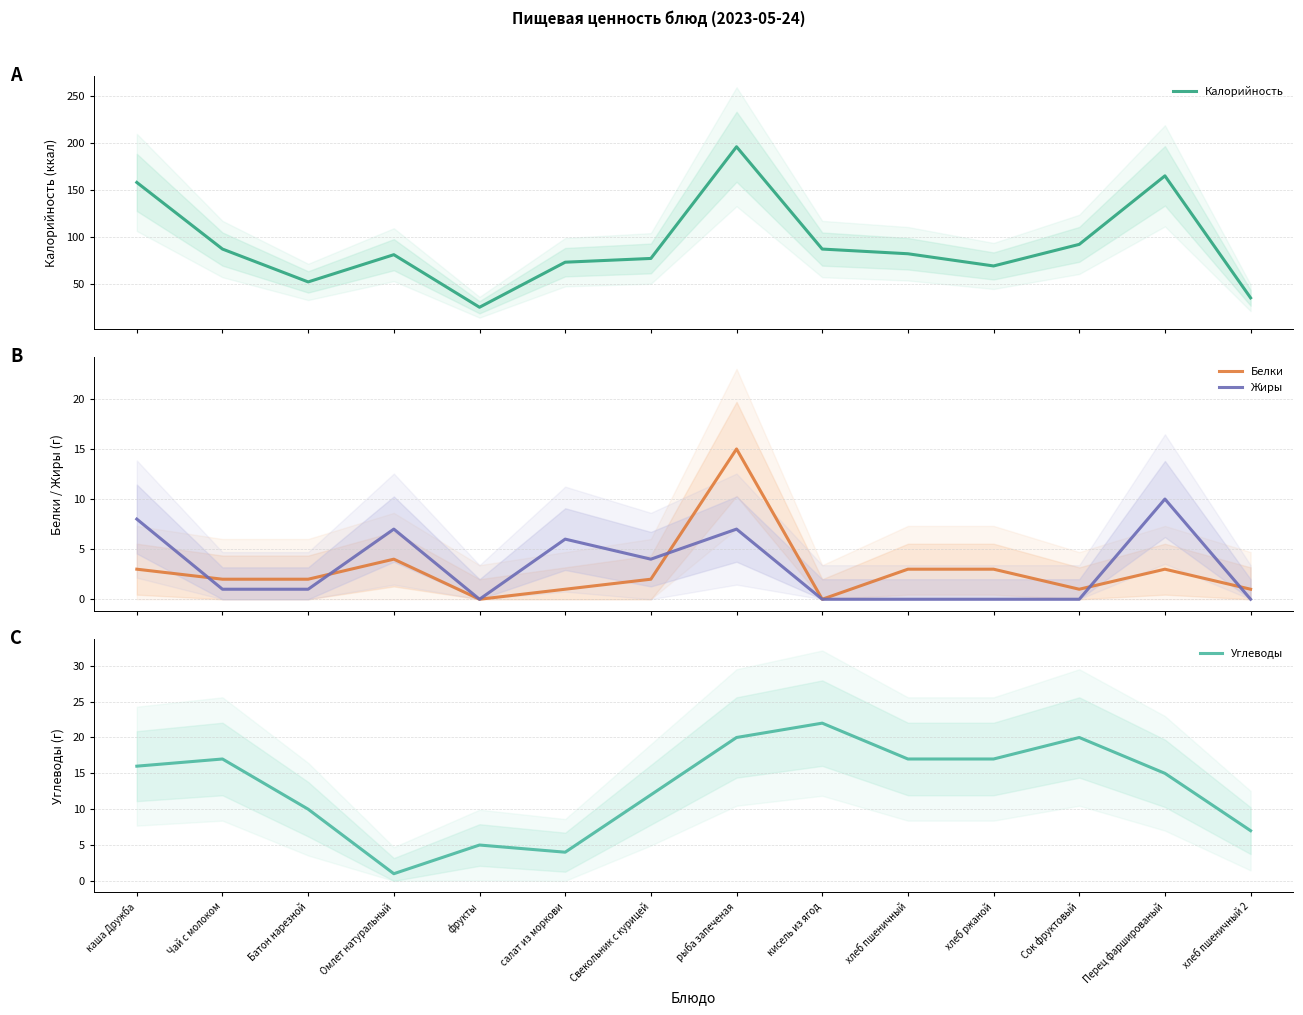

What is the maximum value shown in the chart?

196